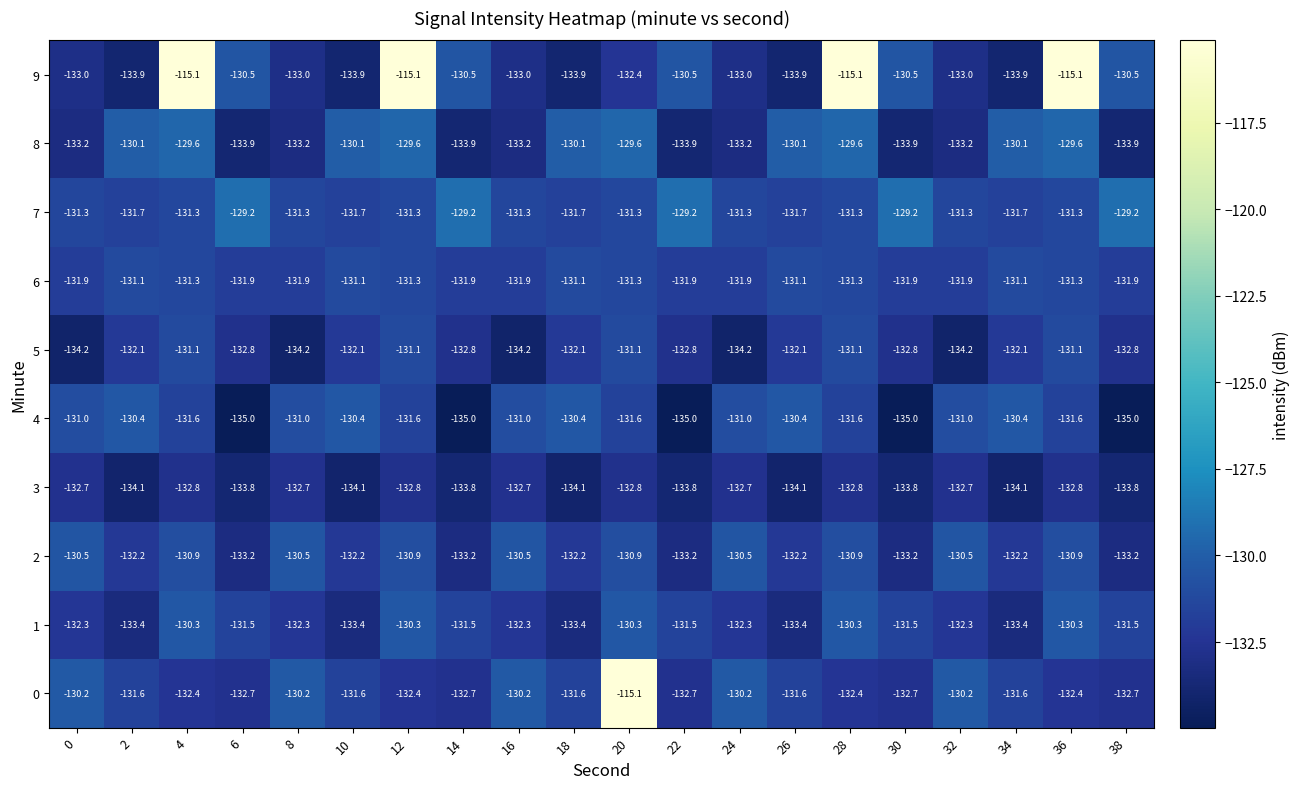

Is it true that 5 equals -34.6 at 28?

False